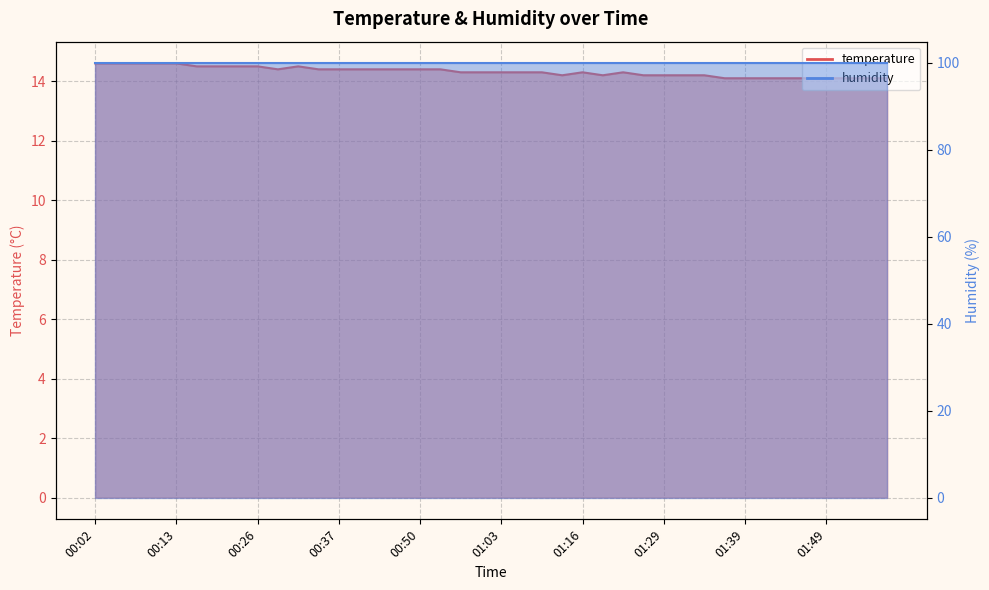

What is the minimum value shown in the chart?

14.1